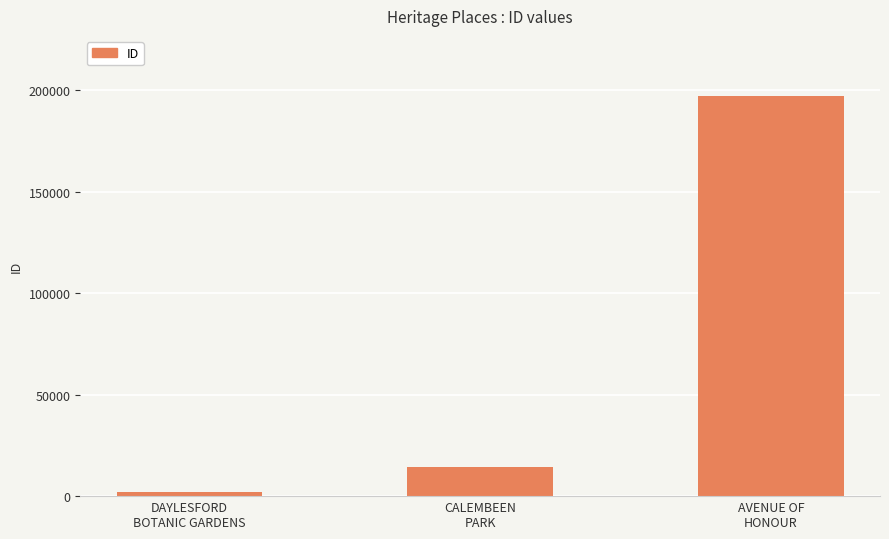

Reading left to right, list all the values displayed in this chart.

1803	14382	197302